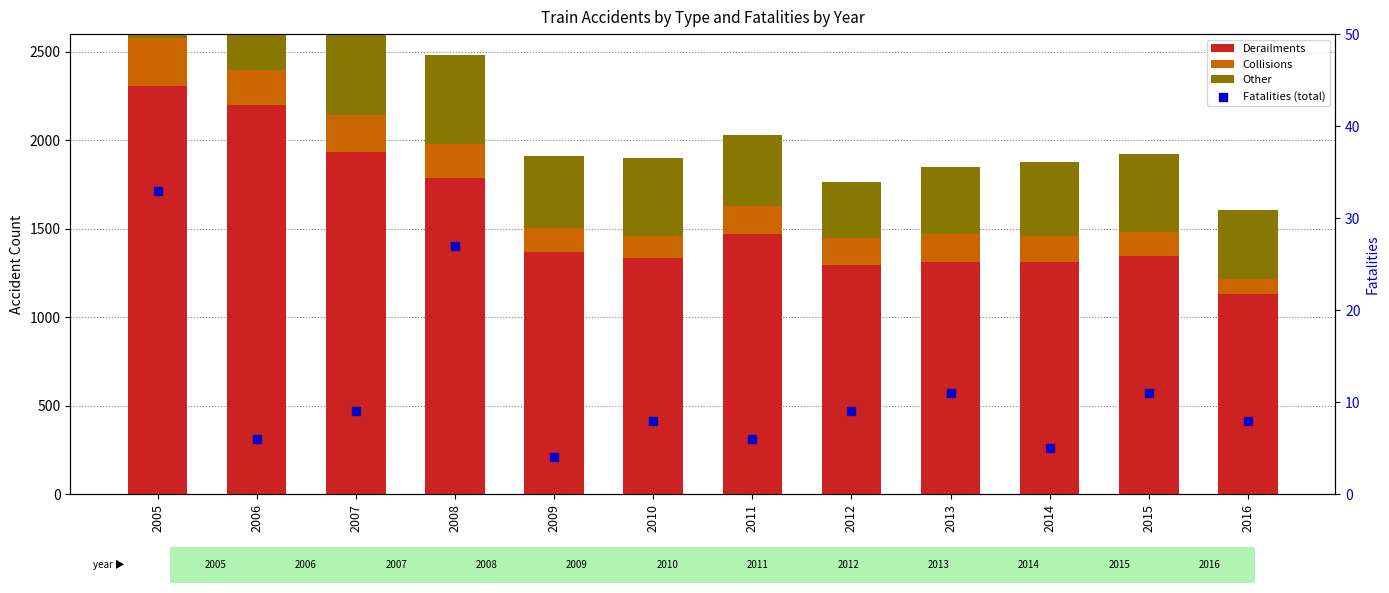

At which category is the sum across all series the highest?

2005